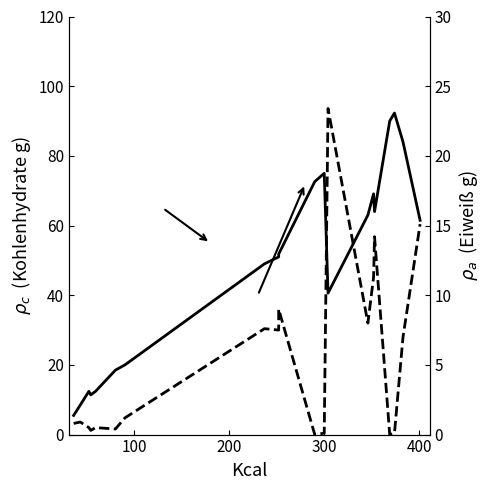

True or false: Kohlenhydrate has more than 0 points higher than both neighbors.

True